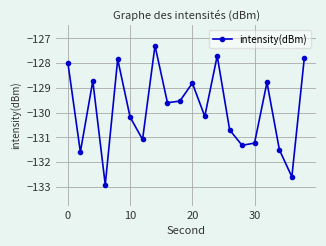

What is the smallest value displayed?

-132.9